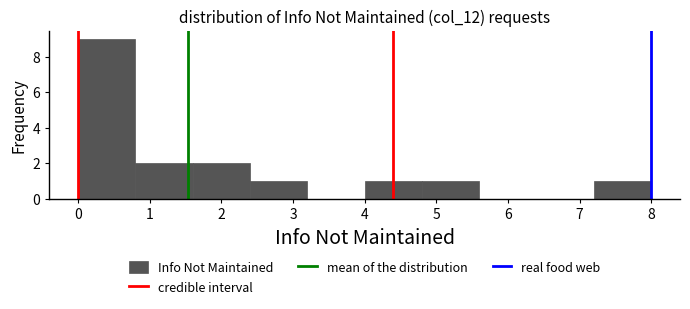

Reading left to right, list every bar in this chart as the range it spans on the x-axis followed by its height. The values are not printed on the chart, so give them approximately, as read against the axis.

0.0 to 0.8: 9
0.8 to 1.6: 2
1.6 to 2.4: 2
2.4 to 3.2: 1
3.2 to 4.0: 0
4.0 to 4.8: 1
4.8 to 5.6: 1
5.6 to 6.4: 0
6.4 to 7.2: 0
7.2 to 8.0: 1